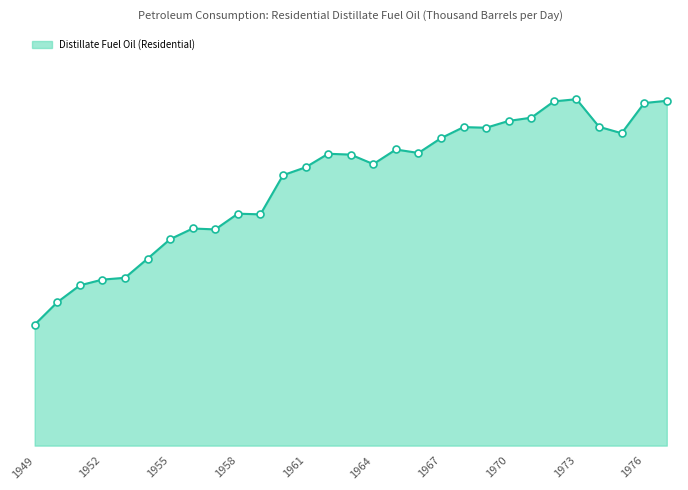

Is this an area chart (filled region under the line)?

Yes